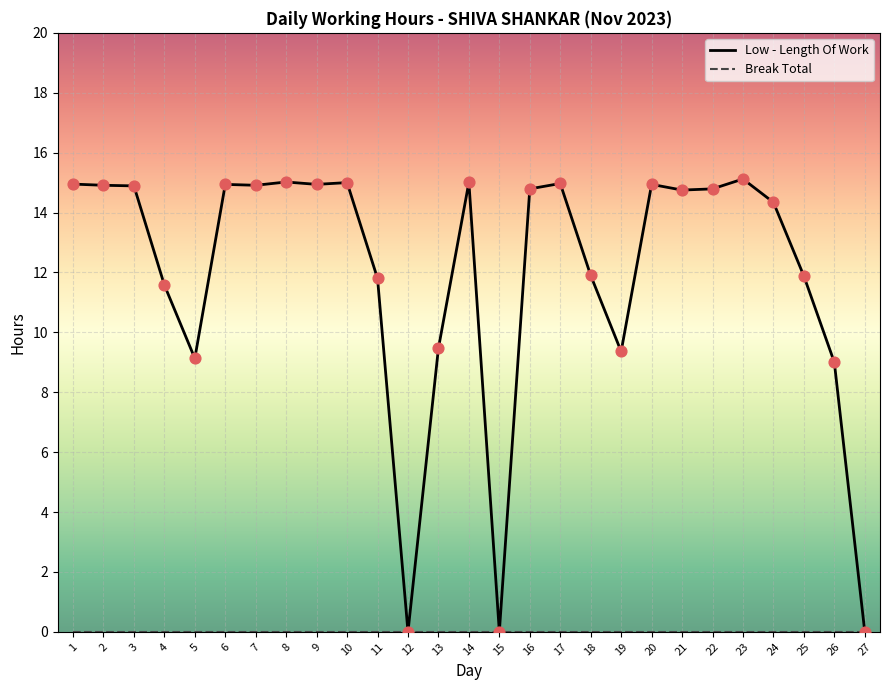

Which series changed the most between 8 and 19?

Low - Length Of Work